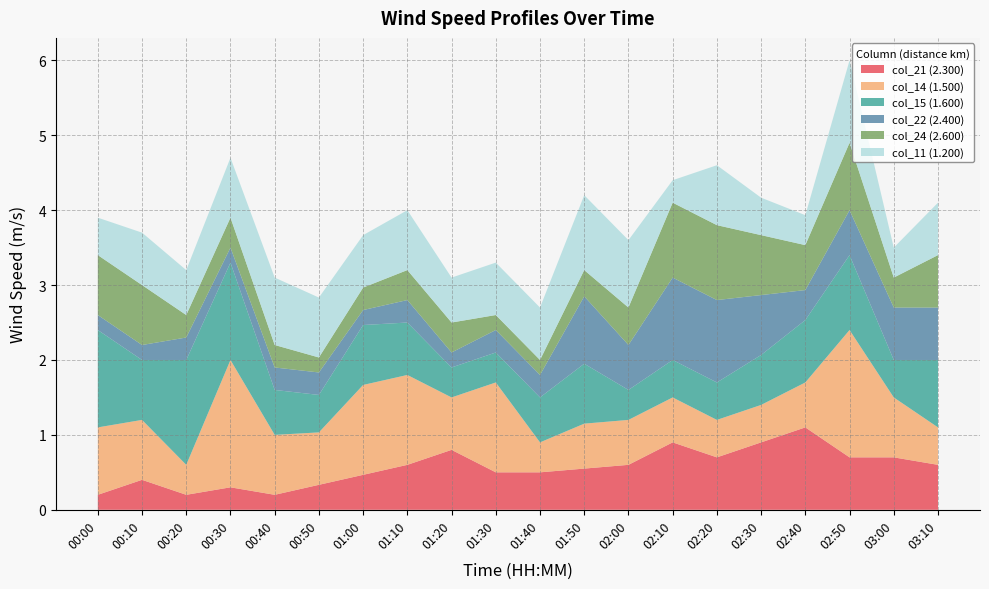

True or false: col_11 (1.200) has a value of 1.1 at 01:10.

False